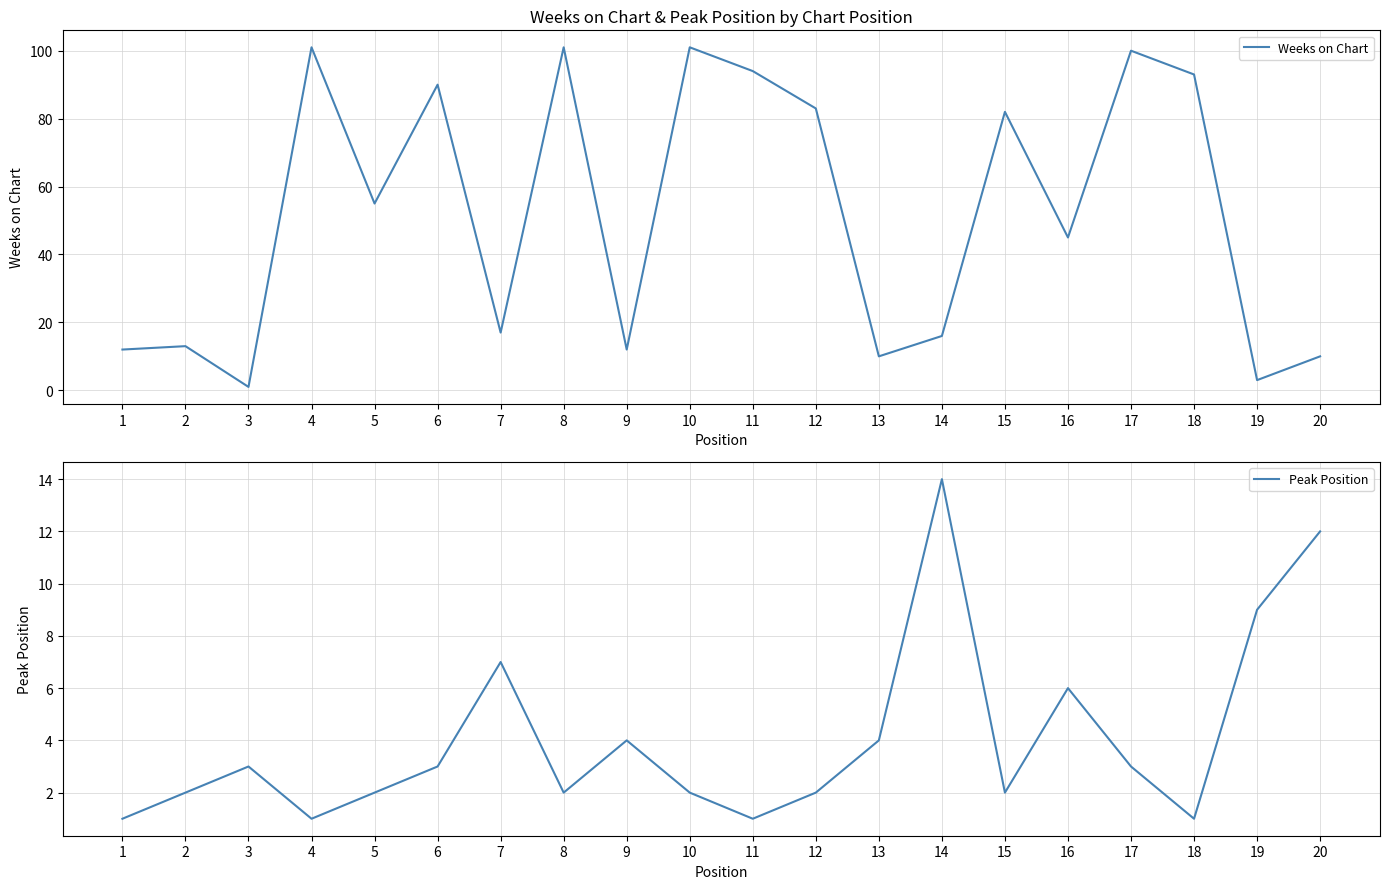

Reading left to right, what are all the values shown in this chart?

Weeks on Chart: 12	13	1	101	55	90	17	101	12	101	94	83	10	16	82	45	100	93	3	10
Peak Position: 1	2	3	1	2	3	7	2	4	2	1	2	4	14	2	6	3	1	9	12